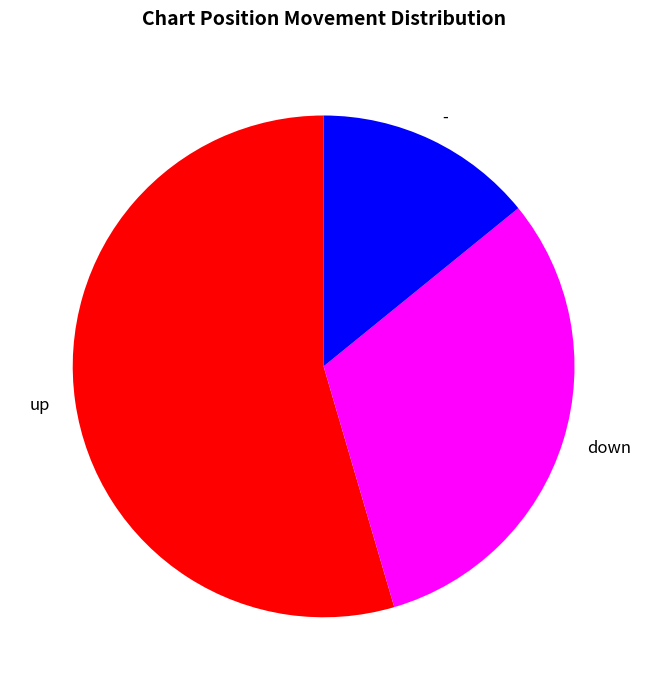

Which slice is the largest?

up